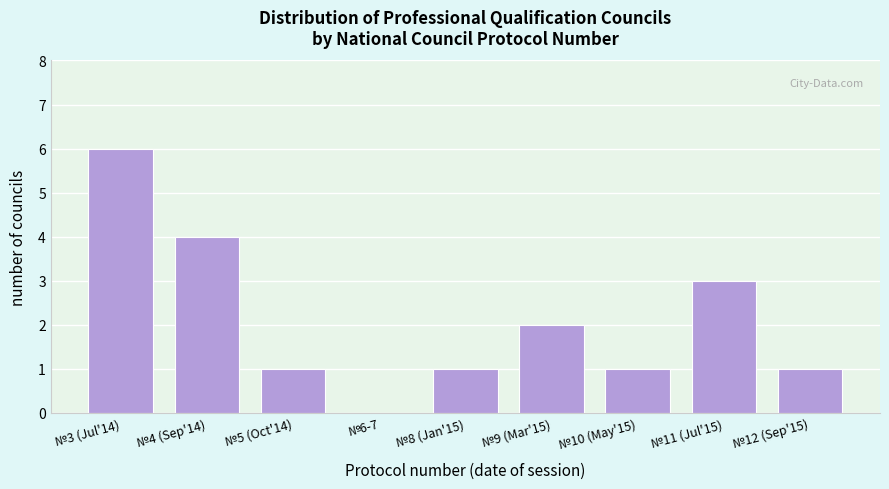

Reading left to right, what are all the values shown in this chart?

№3 (Jul'14)=6	№4 (Sep'14)=4	№5 (Oct'14)=1	№6-7=0	№8 (Jan'15)=1	№9 (Mar'15)=2	№10 (May'15)=1	№11 (Jul'15)=3	№12 (Sep'15)=1